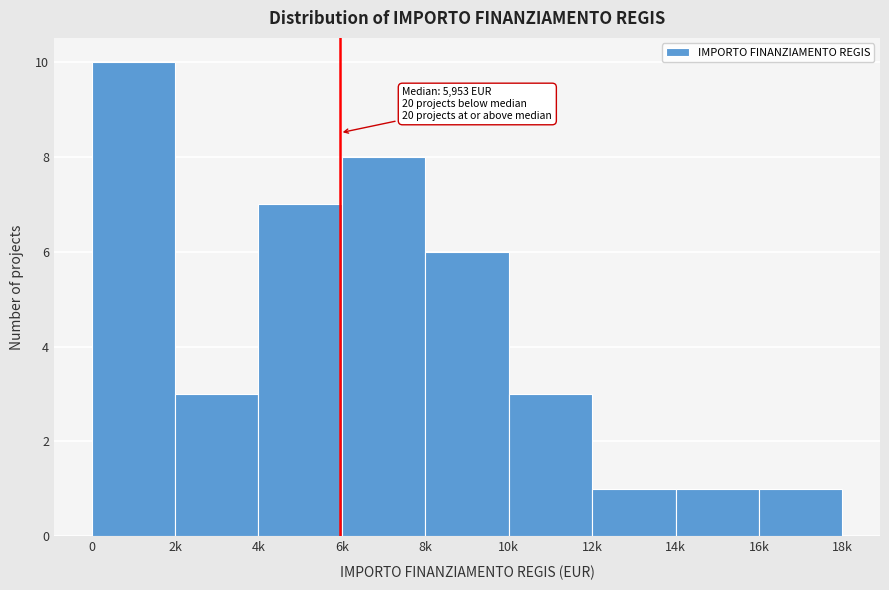

Reading left to right, list all the values displayed in this chart.

0=10	2k=3	4k=7	6k=8	8k=6	10k=3	12k=1	14k=1	16k=1